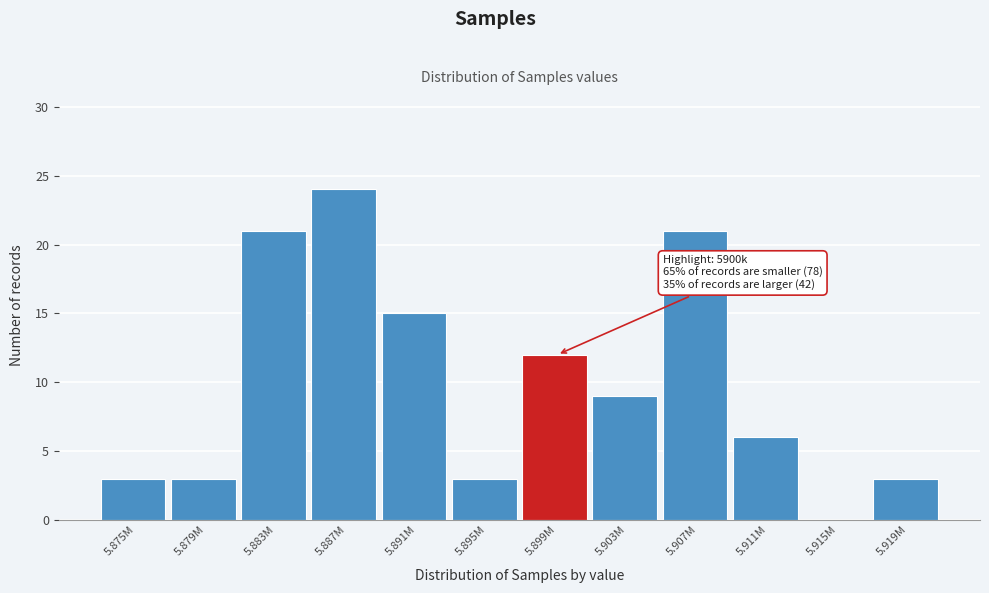

Reading left to right, list all the values displayed in this chart.

5.875M=3	5.879M=3	5.883M=21	5.887M=24	5.891M=15	5.895M=3	5.899M=12	5.903M=9	5.907M=21	5.911M=6	5.915M=0	5.919M=3